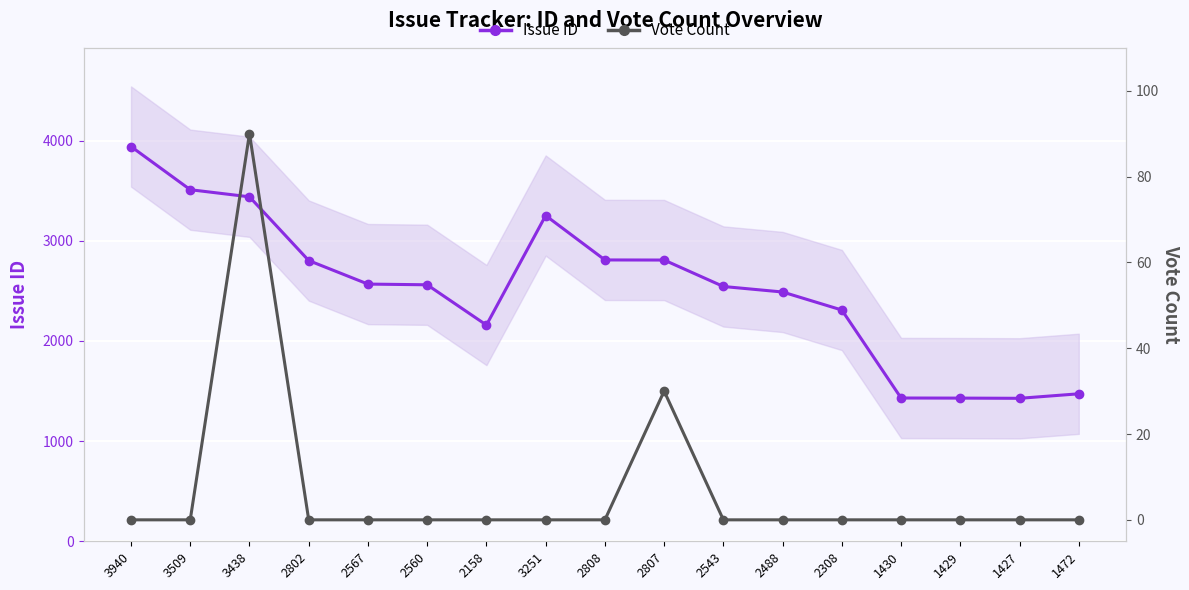

At 2802, list the series in order from largest to smallest.

Issue ID, Vote Count